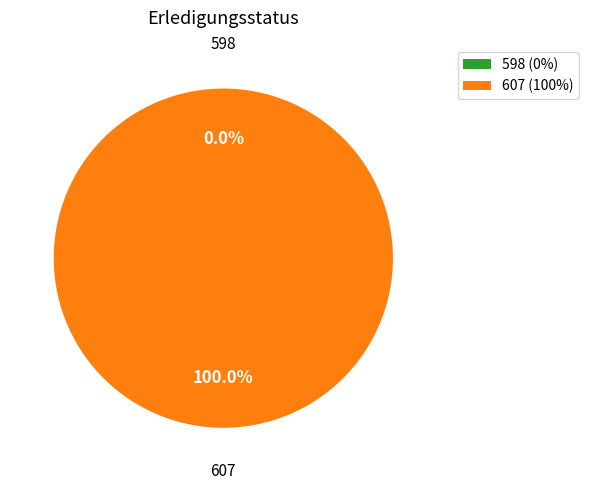

What is the change in value from 598 to 607?

+100